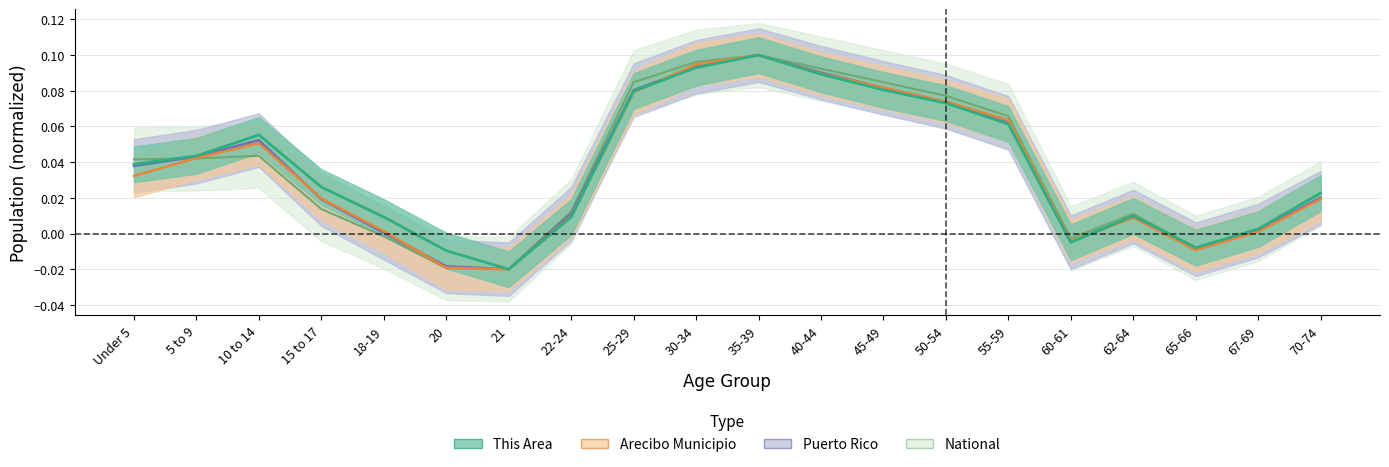

How many lines are shown in the chart?

4